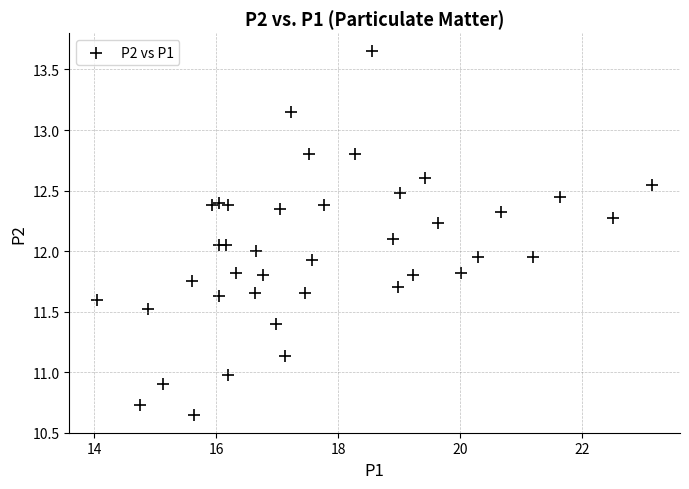

What is the range of X values (max minus min)?

9.1